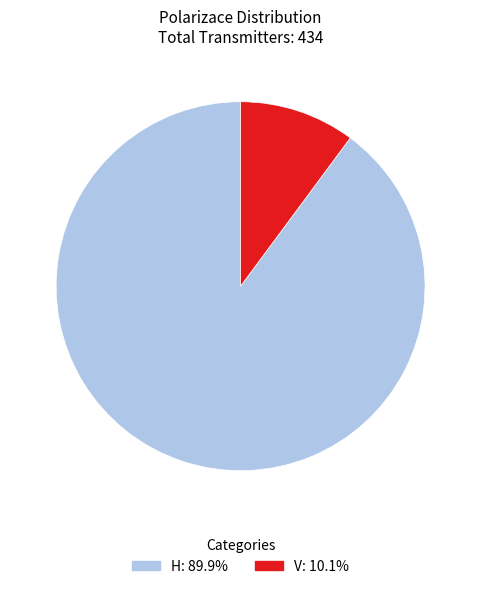

What is the smallest slice in the pie chart?

V